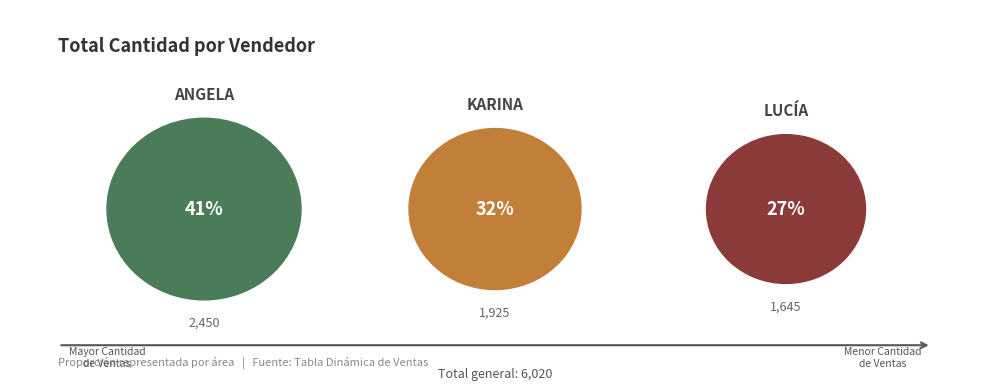

What is the total percentage of LUCÍA and ANGELA?

68.0%